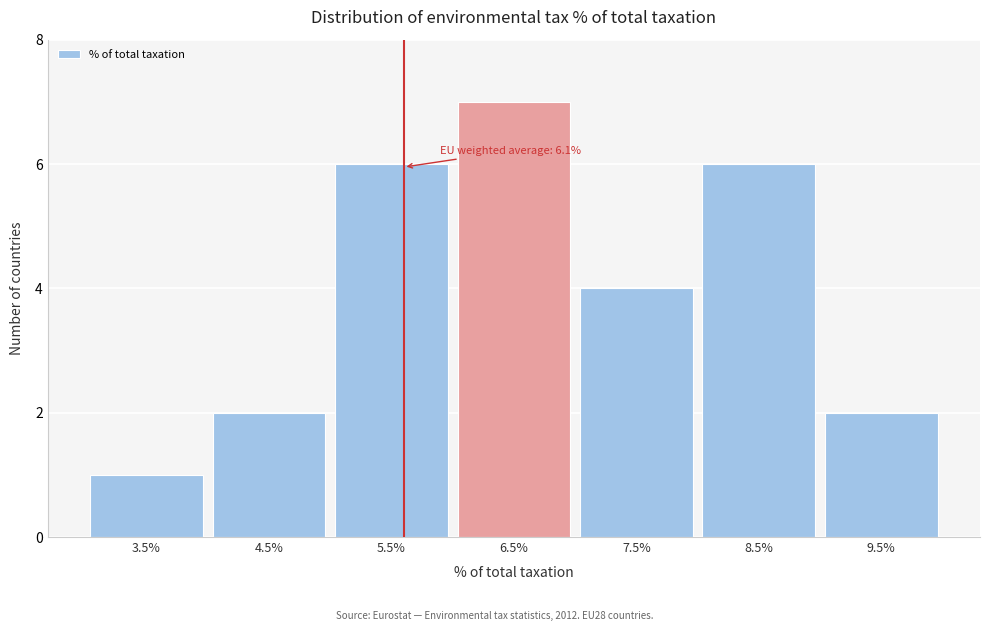

Reading right to left, extract all data points from this chart.

2	6	4	7	6	2	1